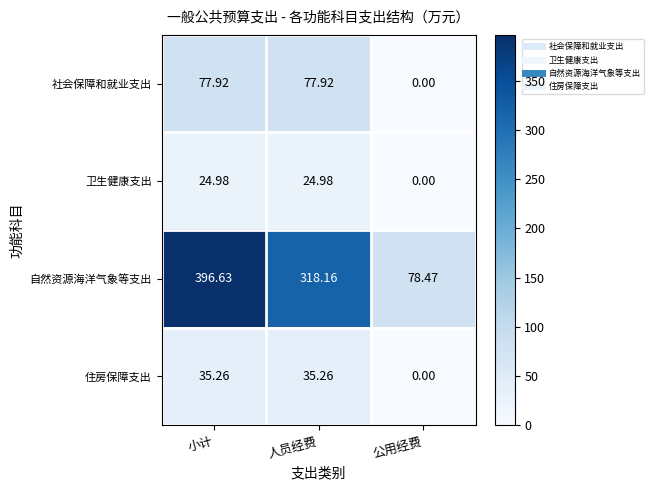

Which series has the largest total across all categories?

自然资源海洋气象等支出